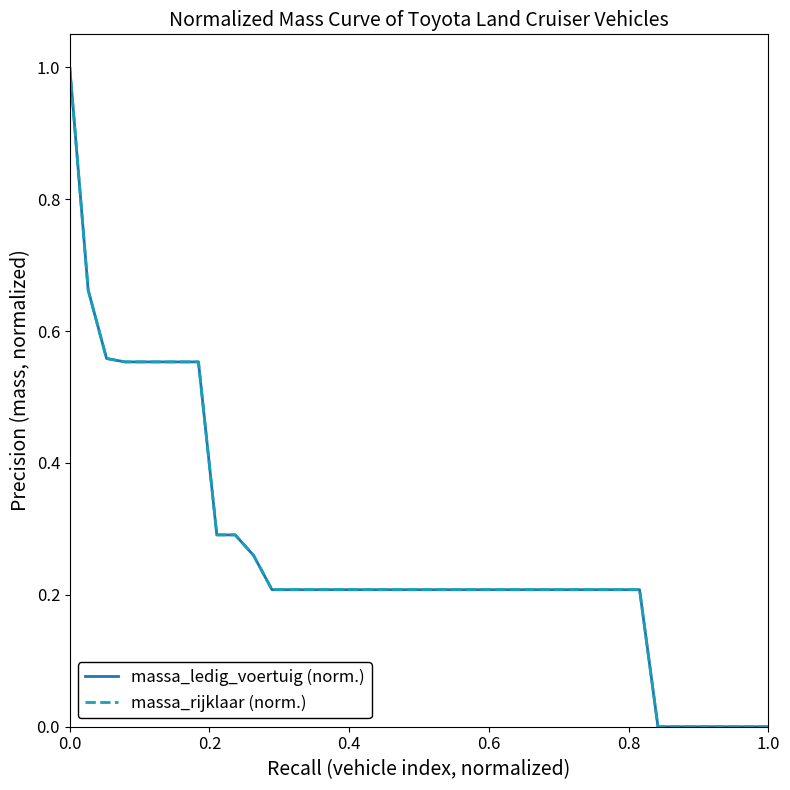

Does the chart have visible grid lines?

No